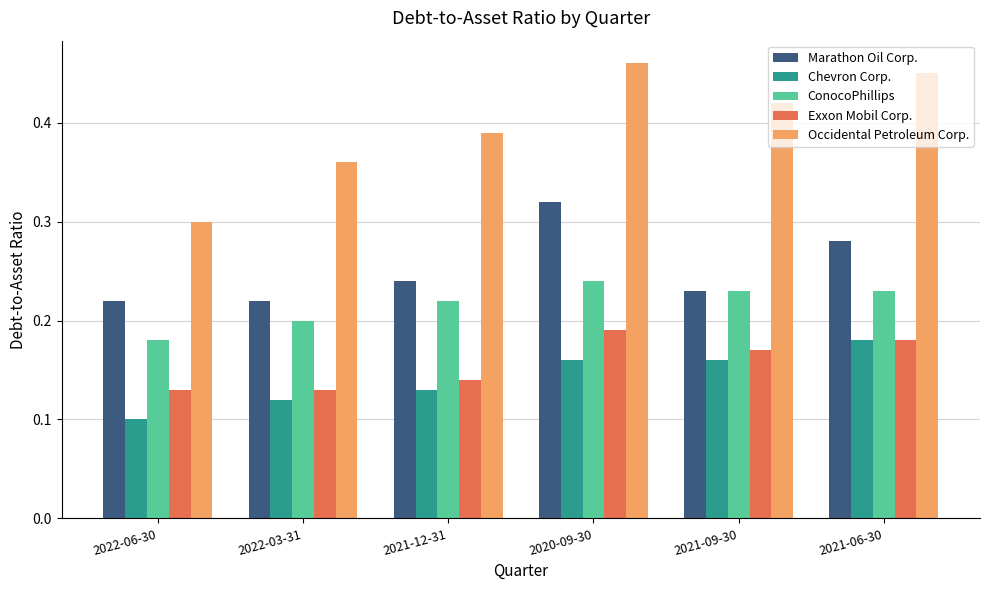

Are the bars grouped side by side (vs. stacked)?

Yes